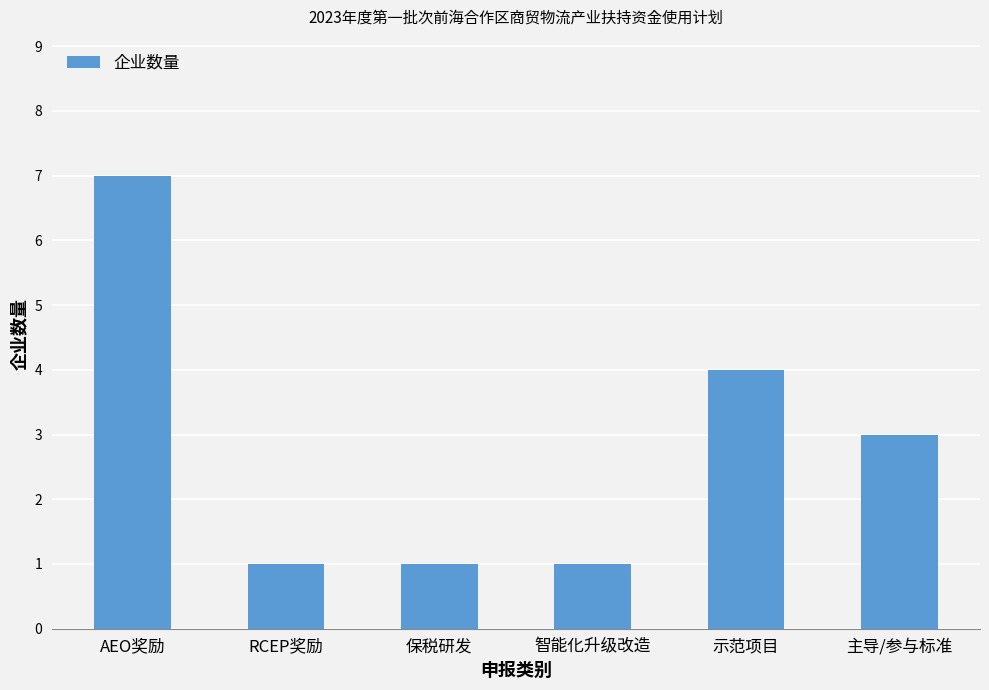

Which label corresponds to the largest value in the chart?

AEO奖励